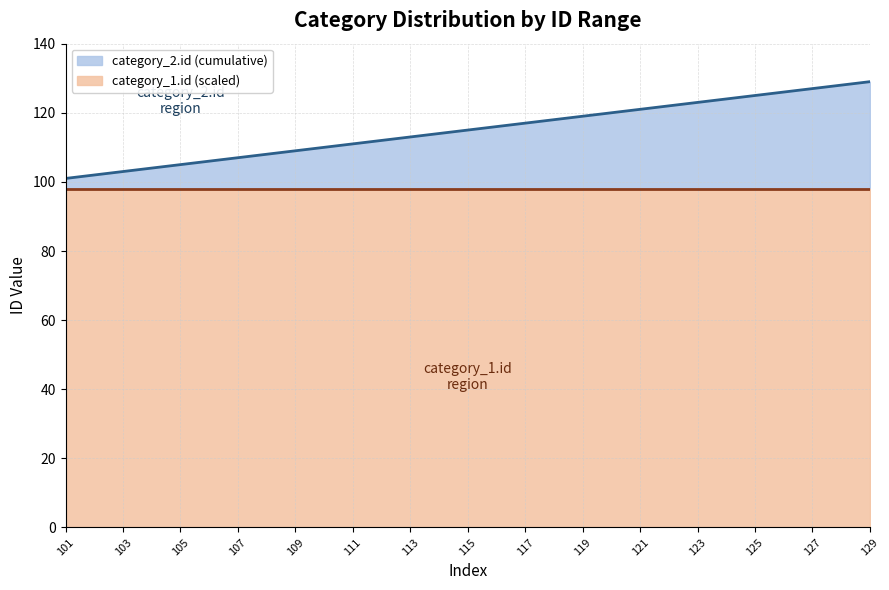

What is the maximum value for category_1.id (scaled)?

98